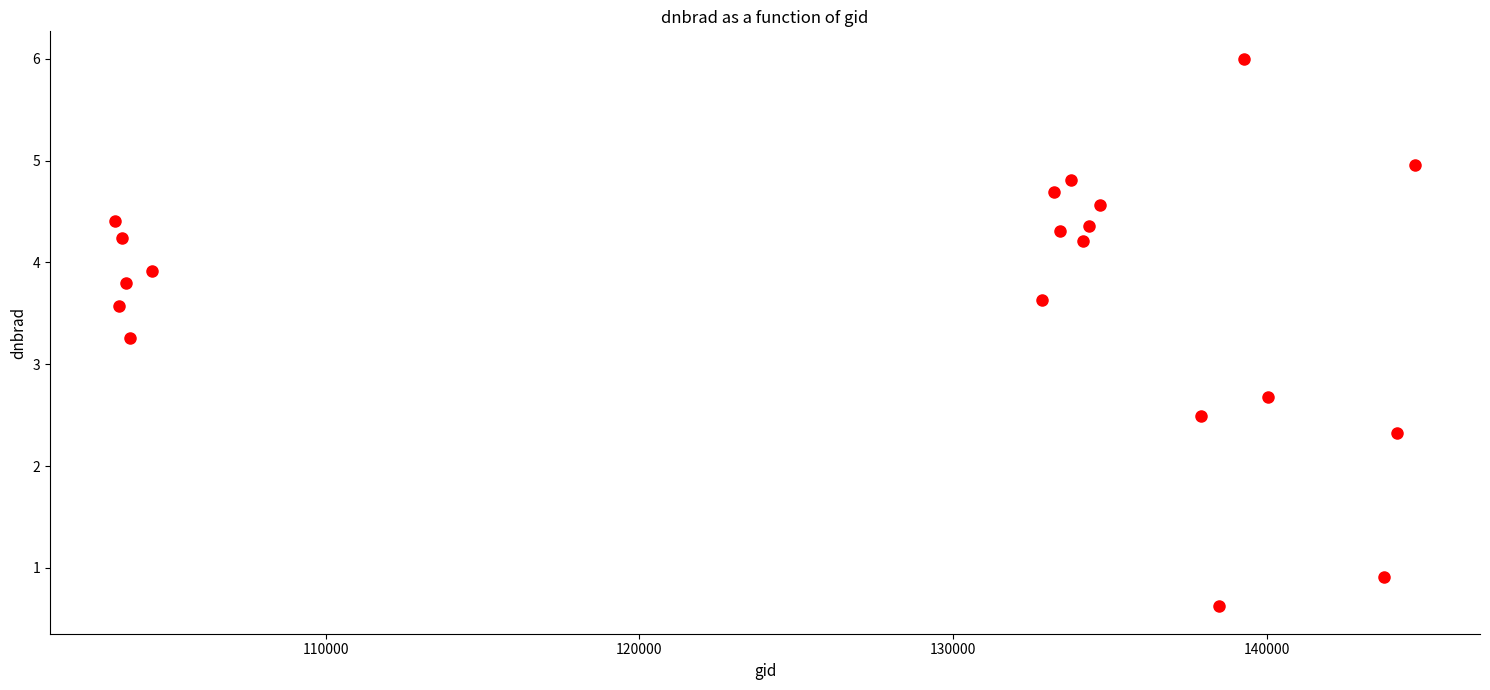

What Y value in the scatter plot is closest to 3?

3.3